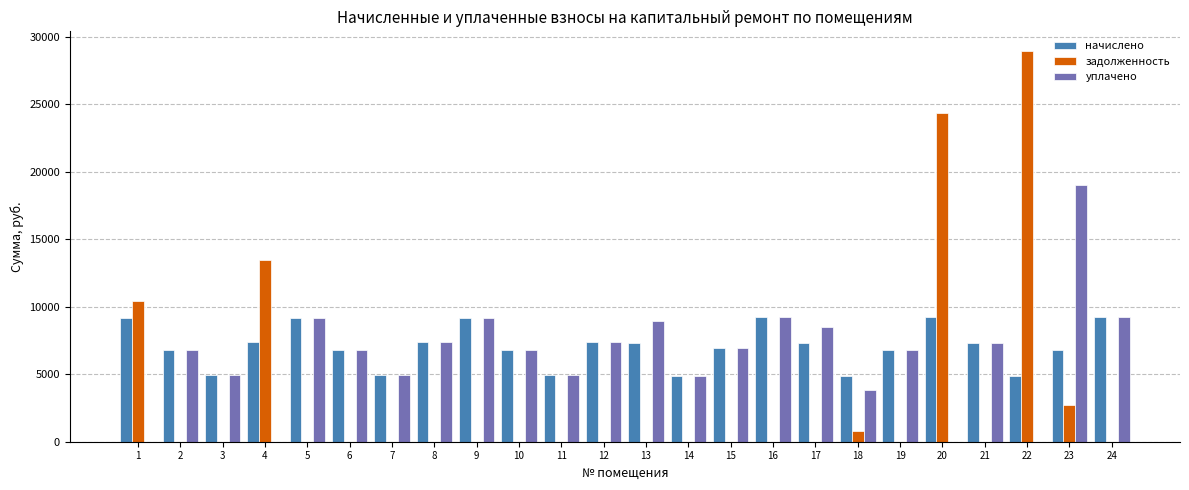

Is it true that задолженность equals 24329.8 at 20?

True